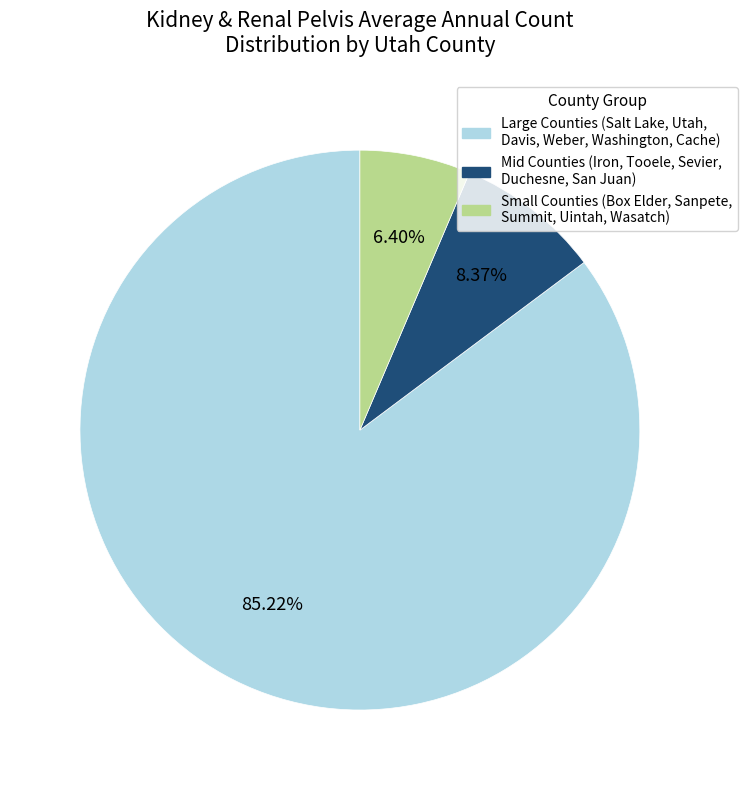

Is there a majority slice in this chart?

Yes